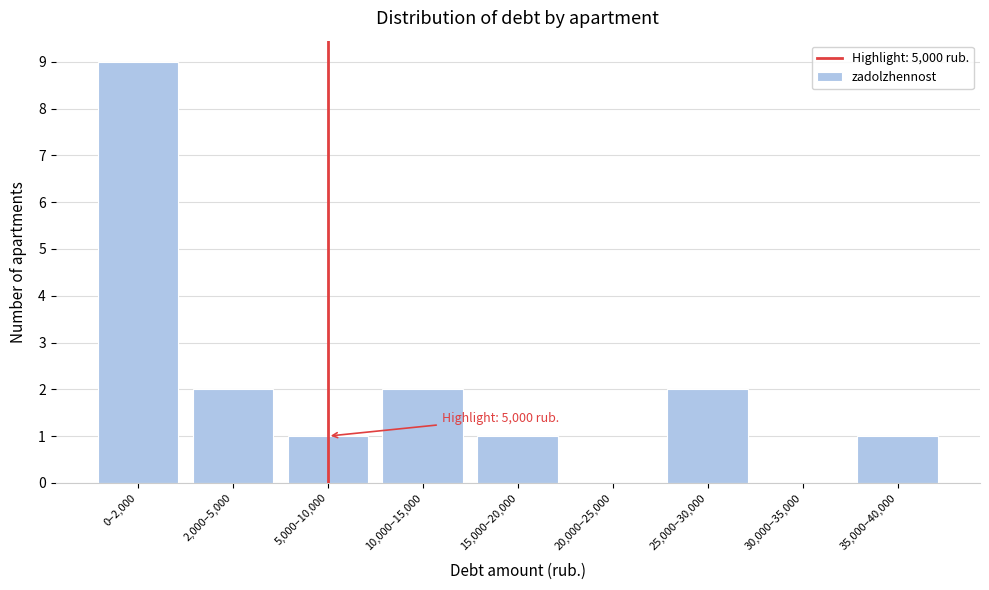

Reading left to right, list all the values displayed in this chart.

0–2,000=9	2,000–5,000=2	5,000–10,000=1	10,000–15,000=2	15,000–20,000=1	20,000–25,000=0	25,000–30,000=2	30,000–35,000=0	35,000–40,000=1